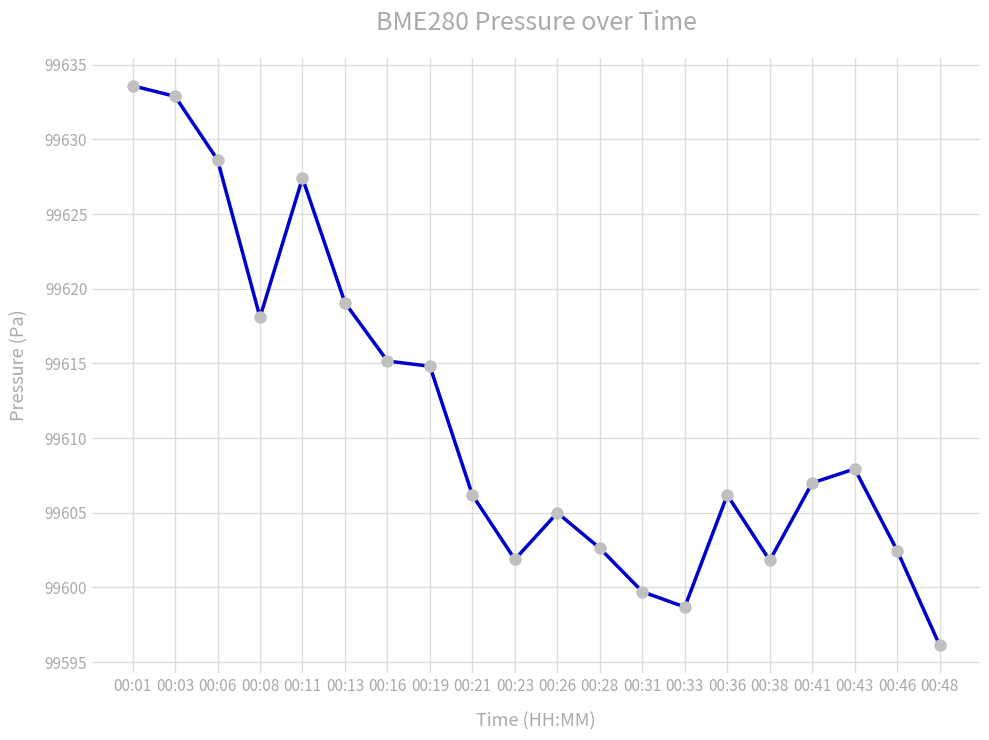

Where is the data nearest to the value 99614?

00:19